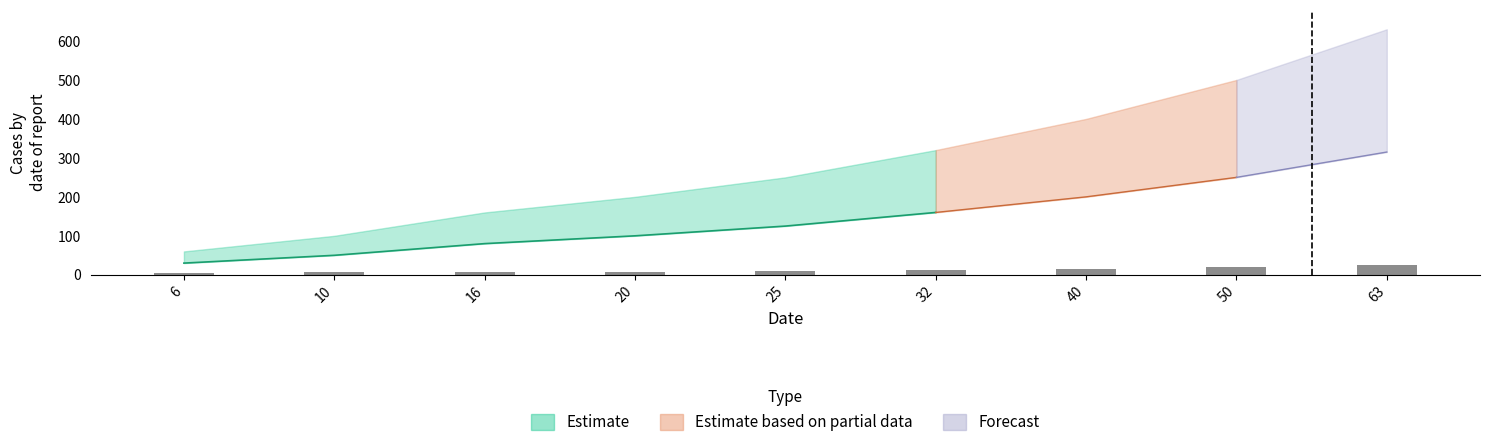

What is the average value?

11.9